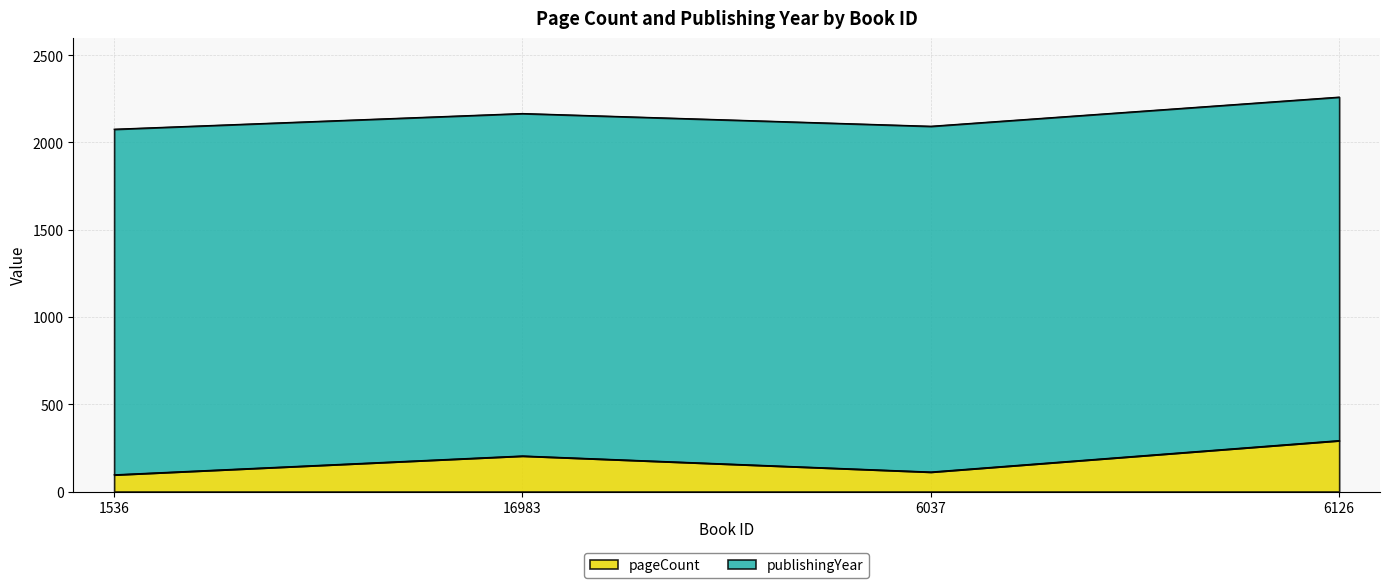

Is it true that the value at 6037 is 112?

True